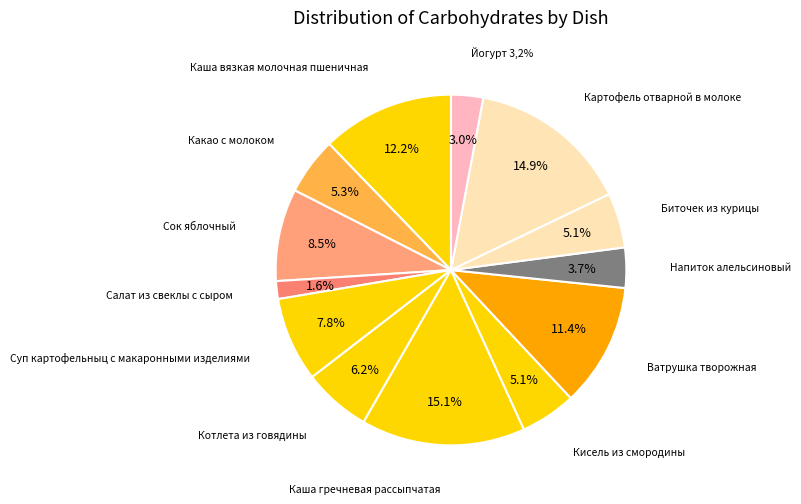

Rank the categories by value from lowest to highest.

Салат из свеклы с сыром, Йогурт 3,2%, Напиток алельсиновый, Биточек из курицы, Кисель из смородины, Какао с молоком, Котлета из говядины, Суп картофельныц с макаронными изделиями, Сок яблочный, Ватрушка творожная, Каша вязкая молочная пшеничная, Картофель отварной в молоке, Каша гречневая рассыпчатая